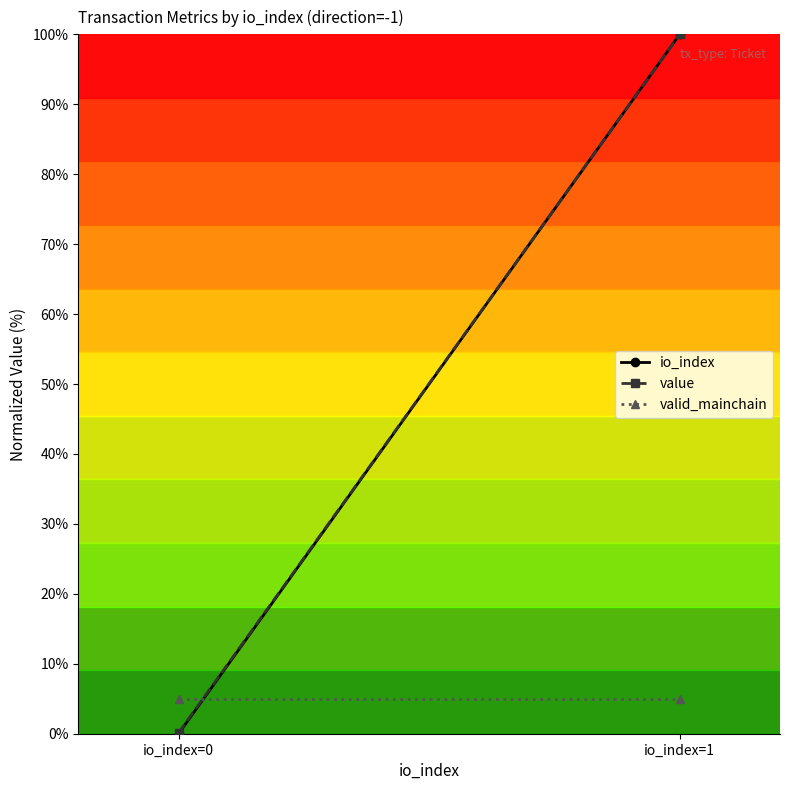

Reading right to left, list all the values displayed in this chart.

io_index: io_index=1=100.0	io_index=0=0.0
value: io_index=1=100.0	io_index=0=0.1
valid_mainchain: io_index=1=5.0	io_index=0=5.0